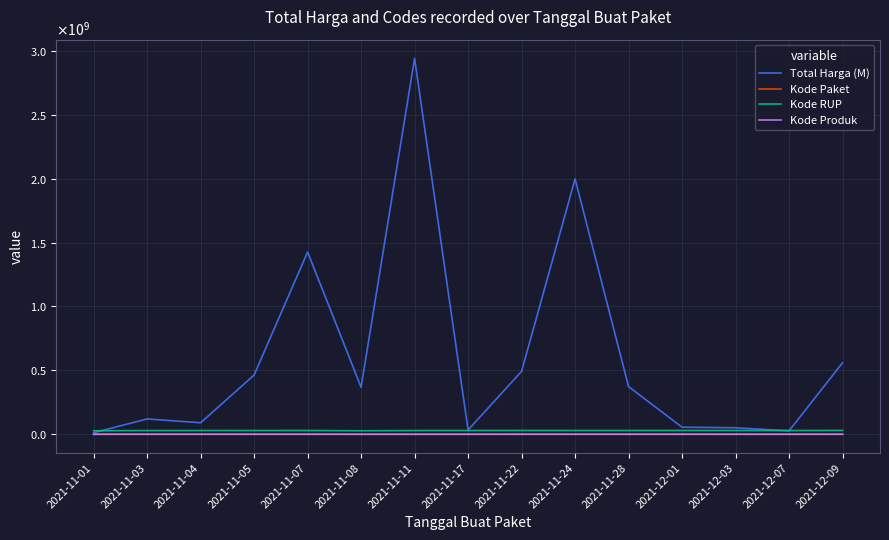

Is this an area chart (filled region under the line)?

No